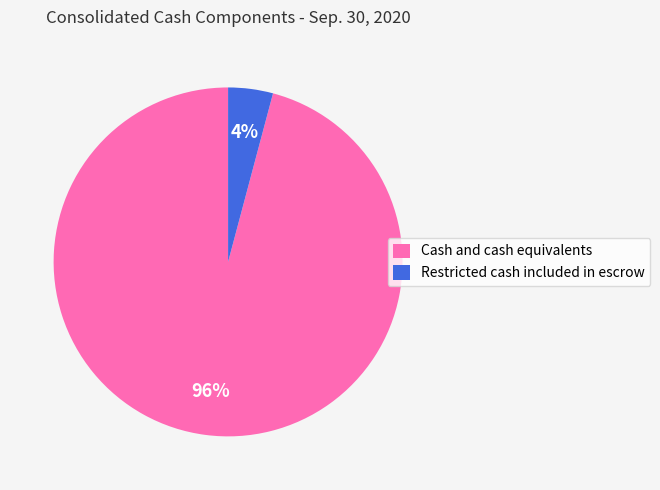

Which slice is the largest?

Cash and cash equivalents